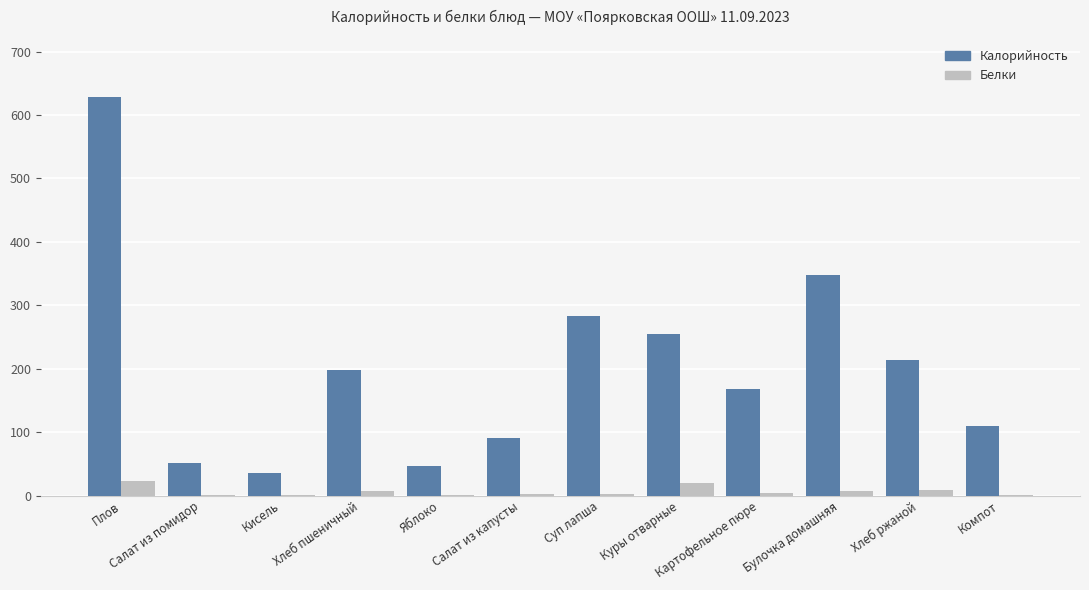

The value of Калорийность at Хлеб ржаной is 383.4. True or false?

False